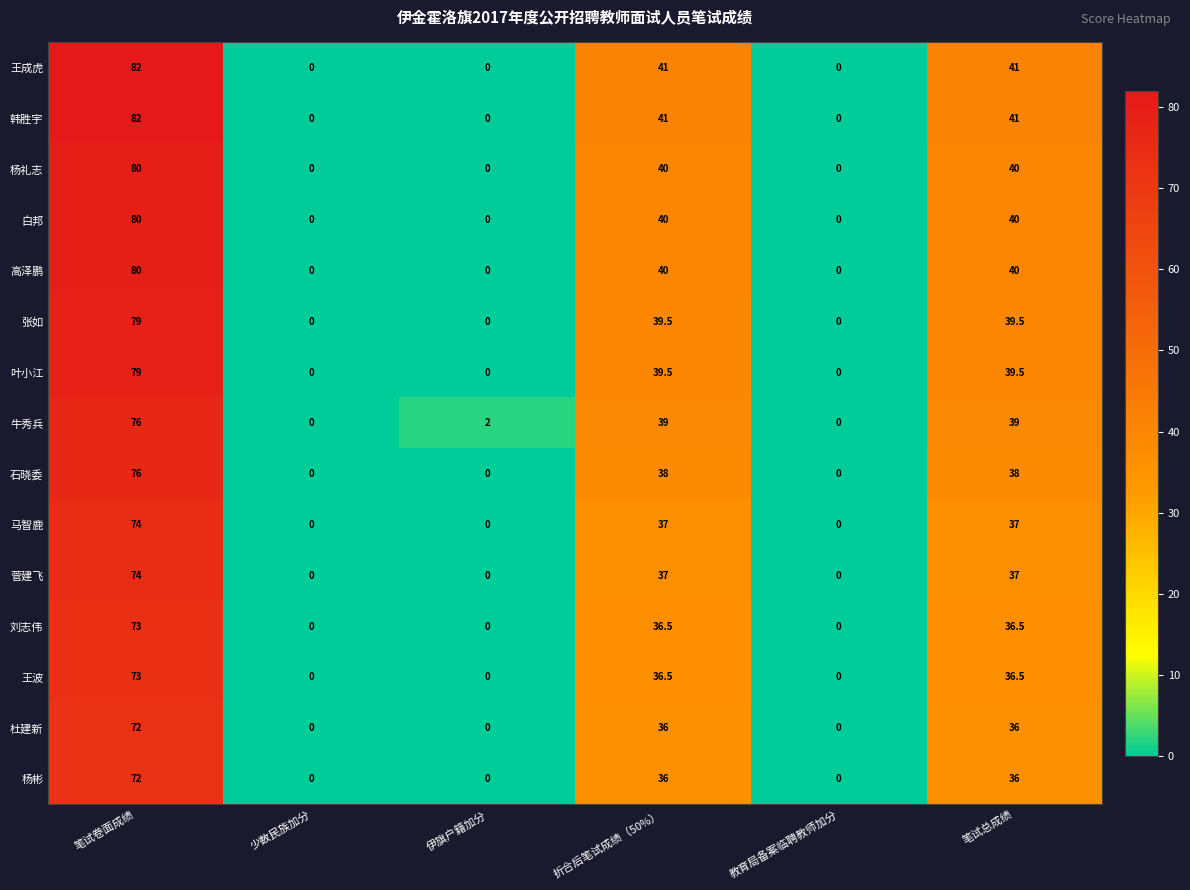

Count the number of categories in the chart.

6